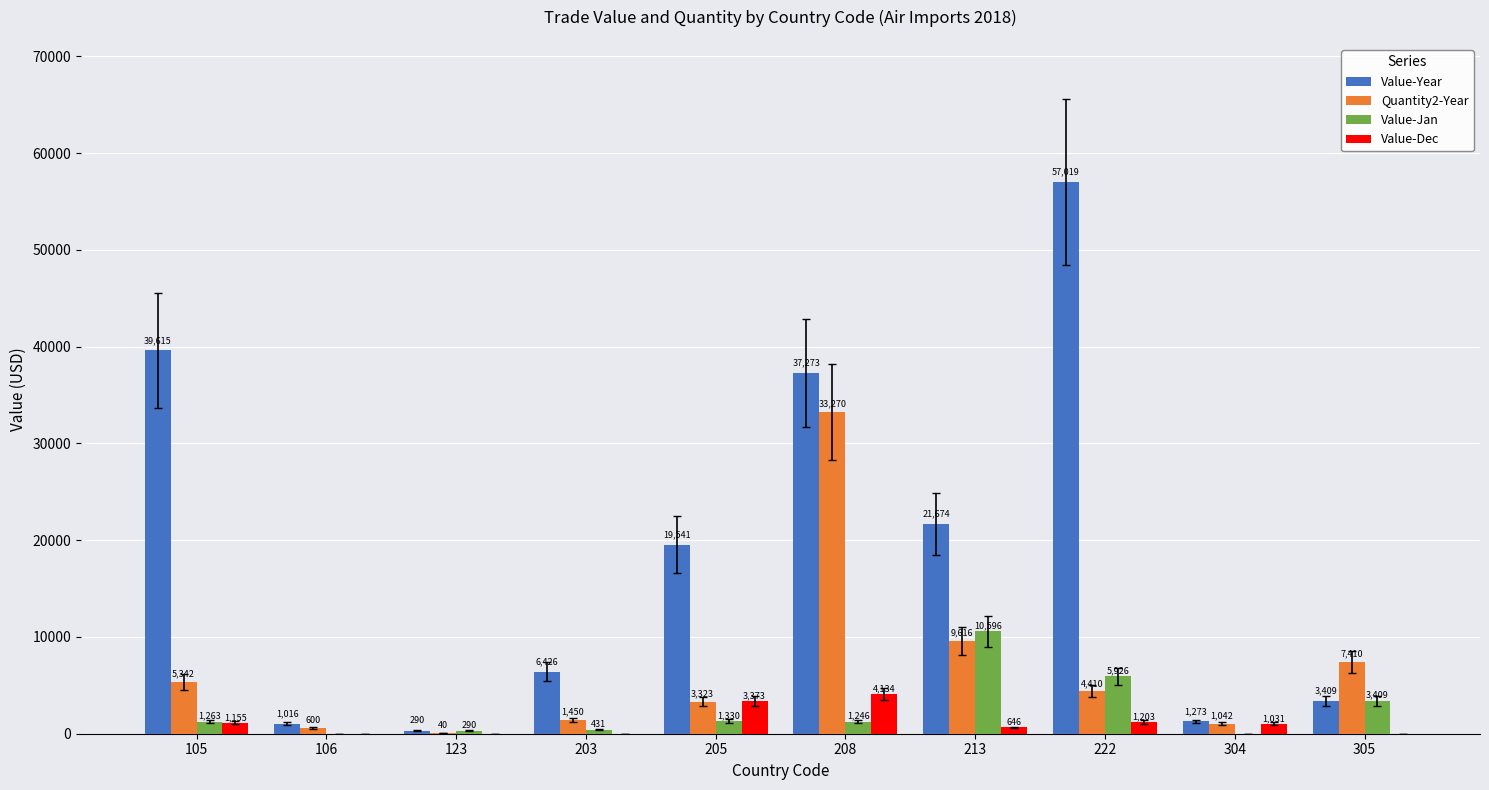

What is the difference between the Value-Jan values at 105 and 208?

17